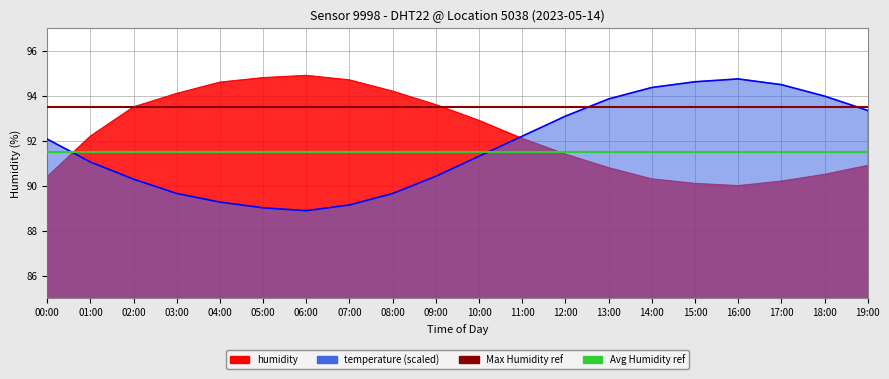

How many data points in temperature are less than 92?

10